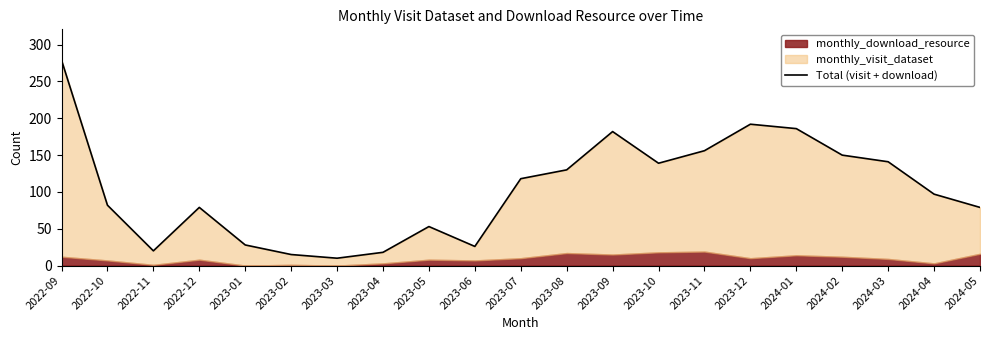

Rank the categories by value from lowest to highest.

2023-03, 2023-02, 2023-04, 2022-11, 2023-06, 2023-01, 2023-05, 2022-12, 2024-05, 2022-10, 2024-04, 2023-07, 2023-08, 2023-10, 2024-03, 2024-02, 2023-11, 2023-09, 2024-01, 2023-12, 2022-09